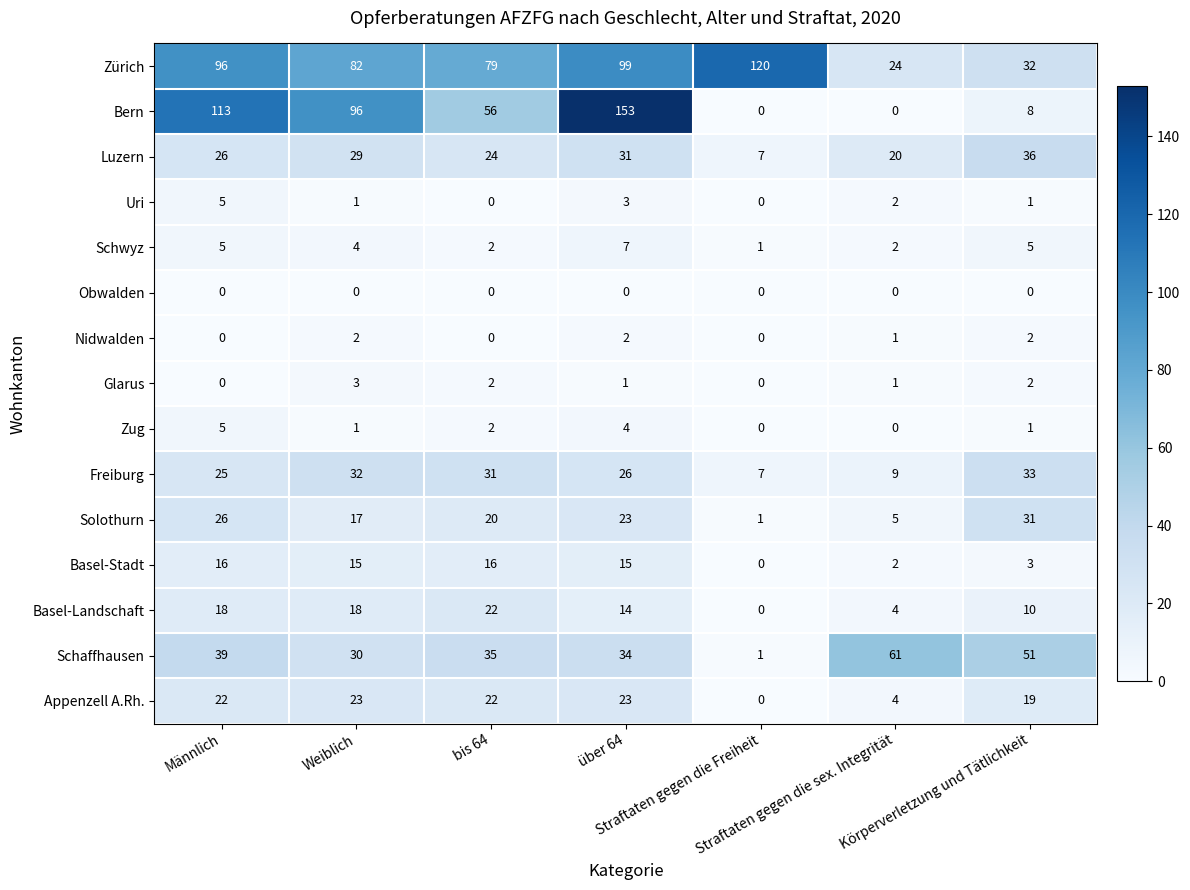

Which series has the widest spread of values?

Bern